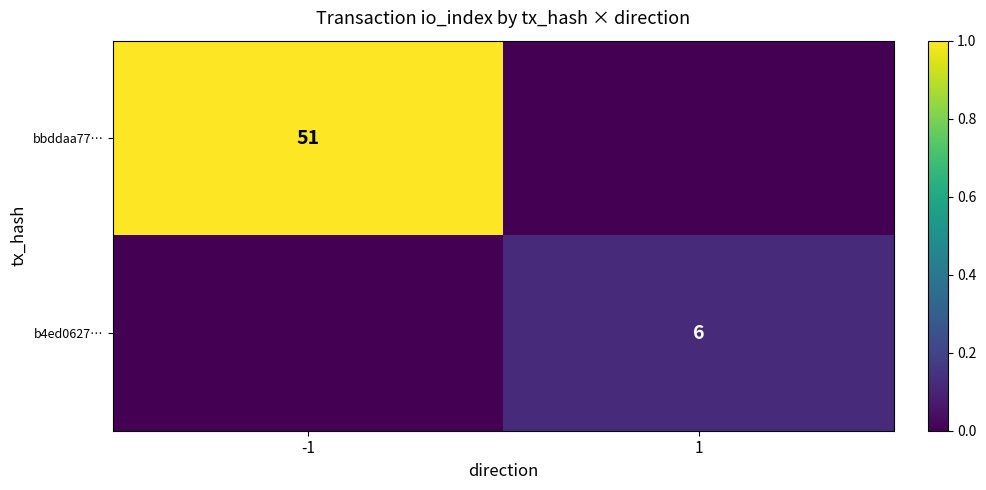

The b4ed0627… series shows 4 at 1. True or false?

False